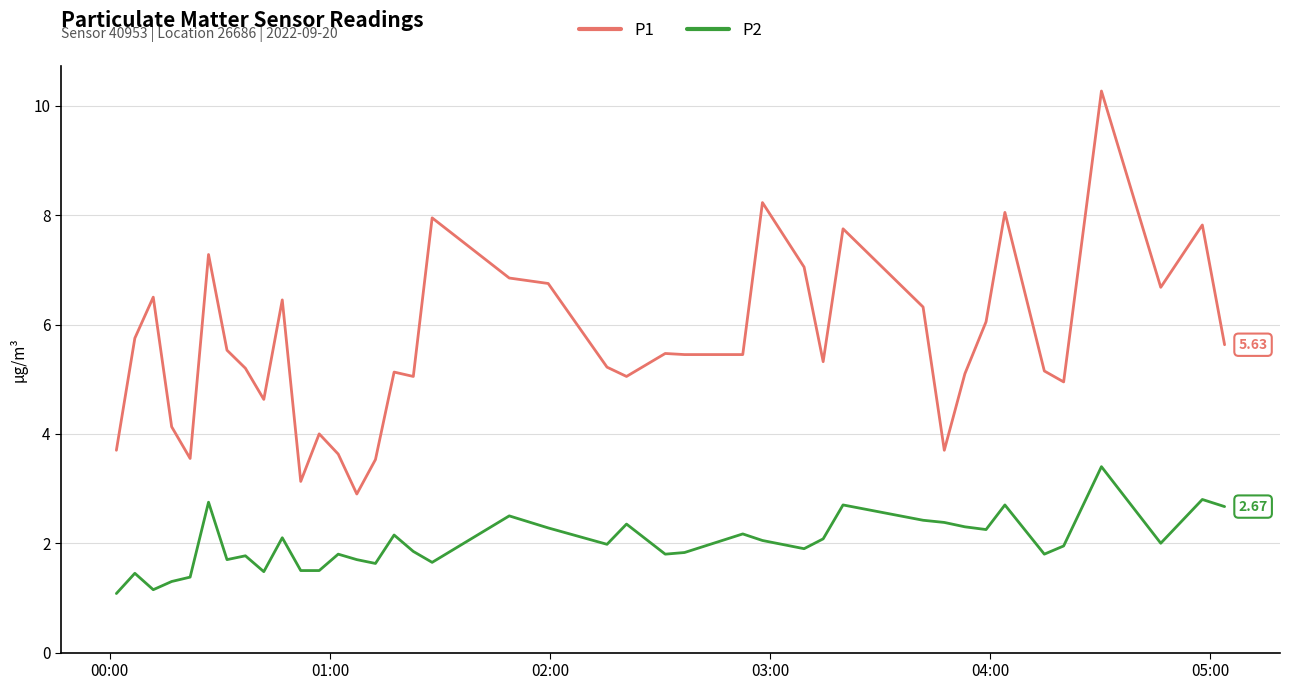

Which series has the largest total across all categories?

P1